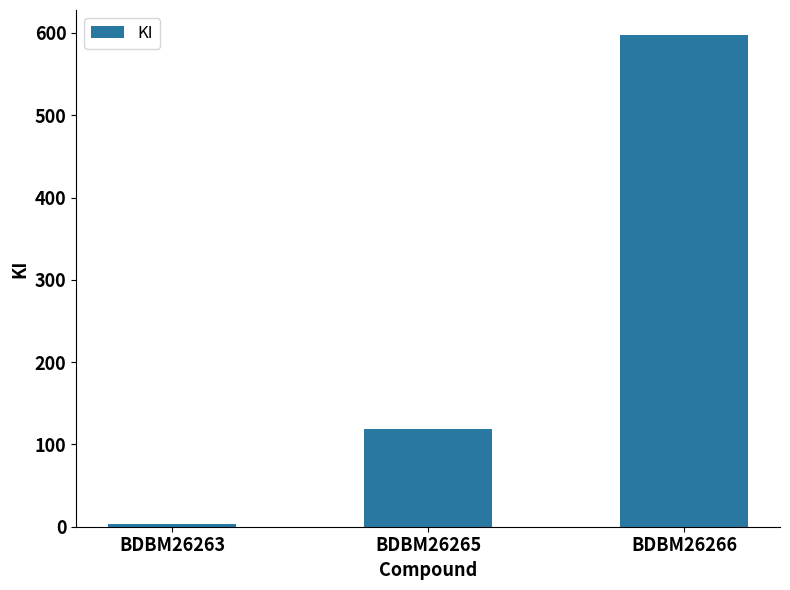

List the labels in order of value, smallest first.

BDBM26263, BDBM26265, BDBM26266